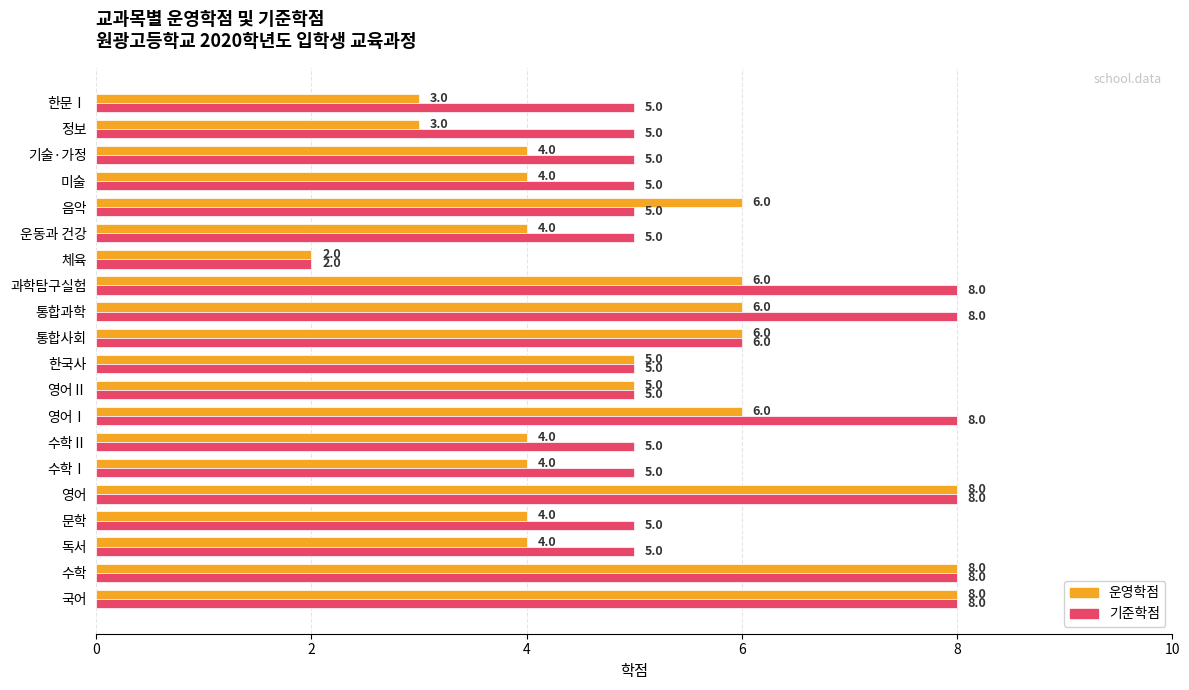

Is it true that 운영학점 equals 4 at 운동과 건강?

True